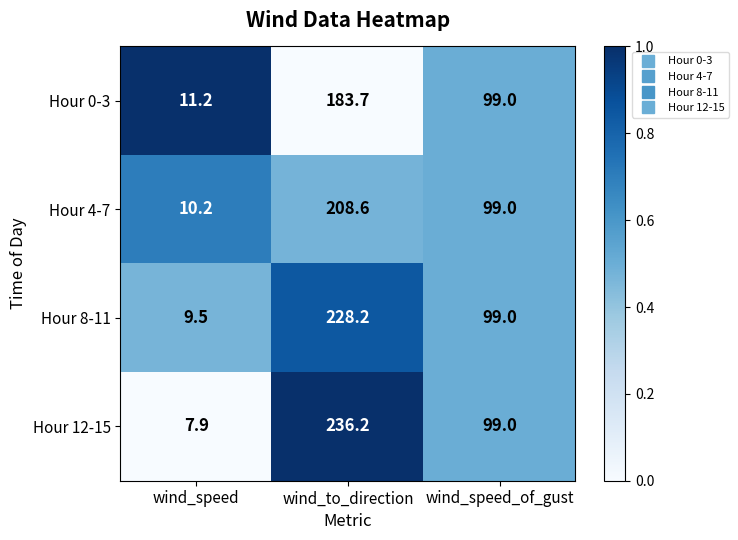

At which category is the sum across all series the highest?

wind_to_direction